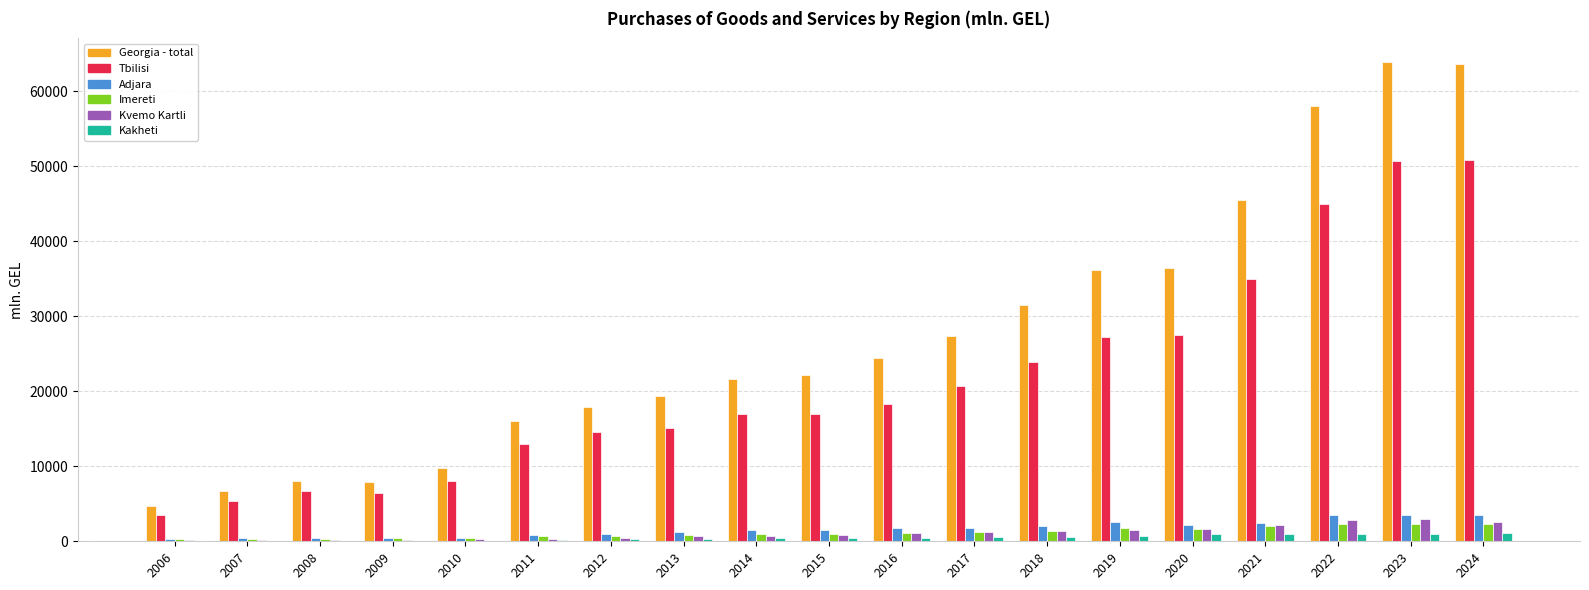

The Tbilisi series shows 24751.0 at 2013. True or false?

False